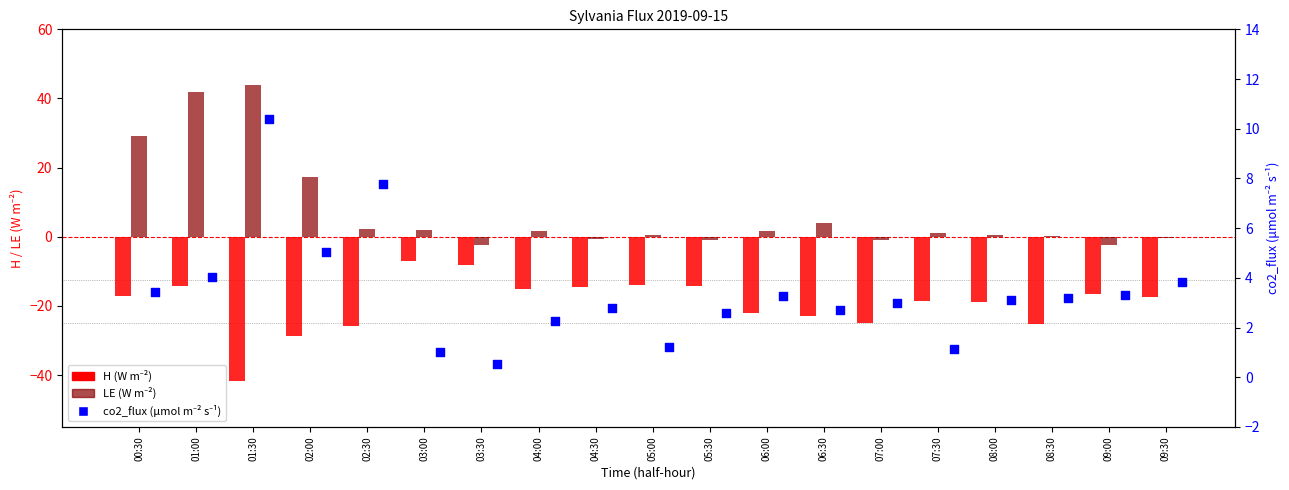

Is the value of co2_flux at 02:30 greater than the value of LE at 05:00?

Yes